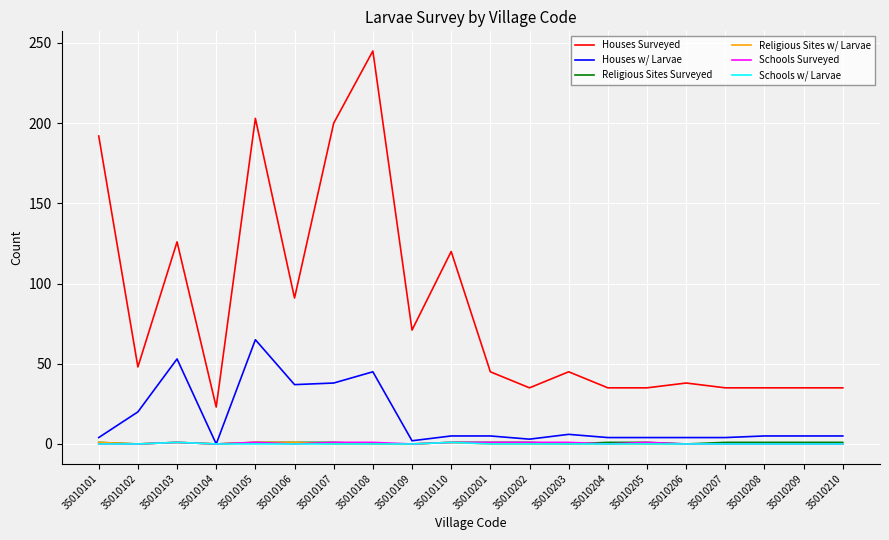

The Religious Sites w/ Larvae series shows 0 at 35010203. True or false?

True